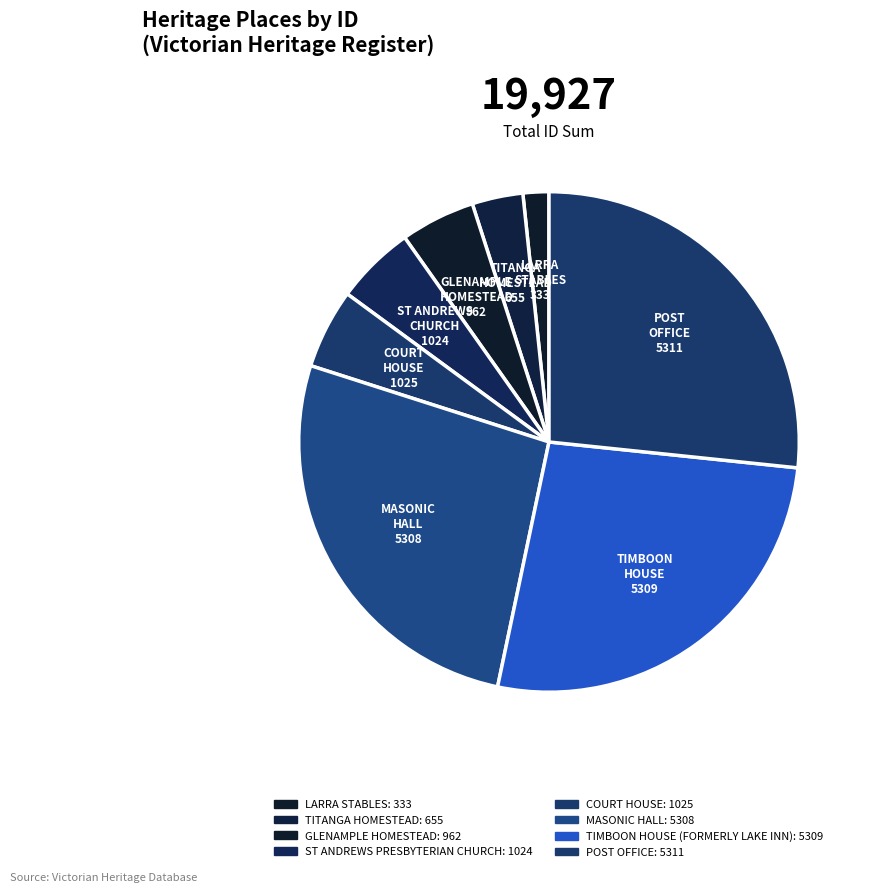

To the nearest percent, what is the combined percentage of LARRA STABLES and GLENAMPLE HOMESTEAD?

6%